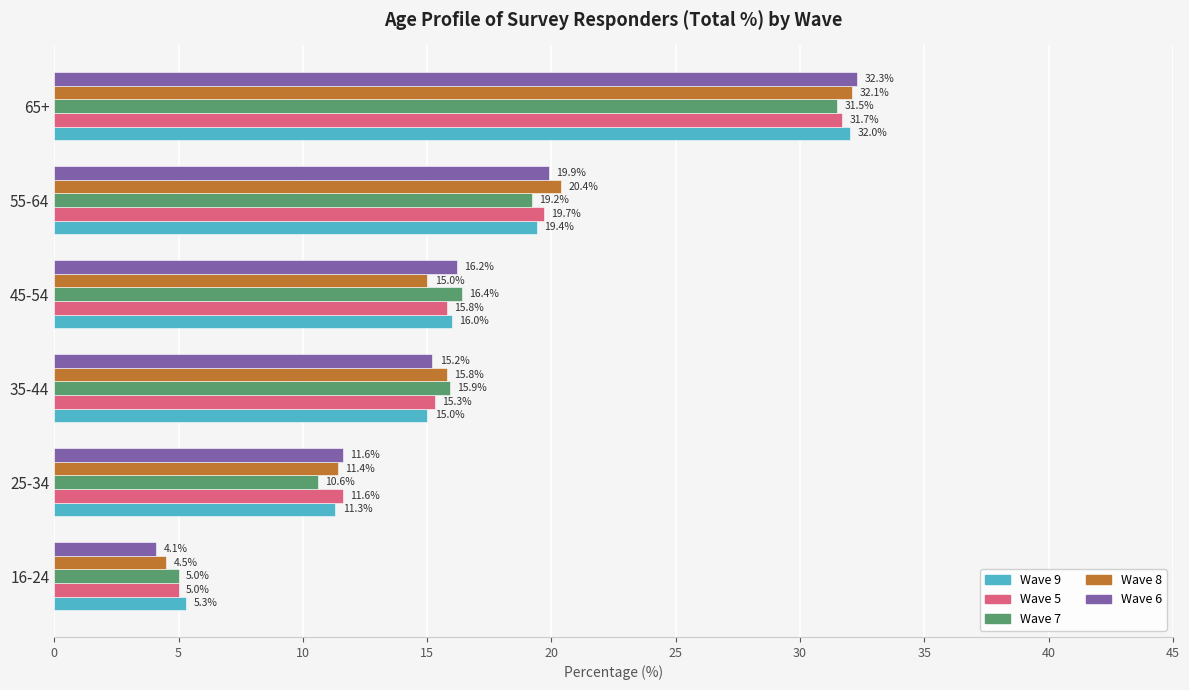

At which label does Wave 8 reach its minimum?

16-24